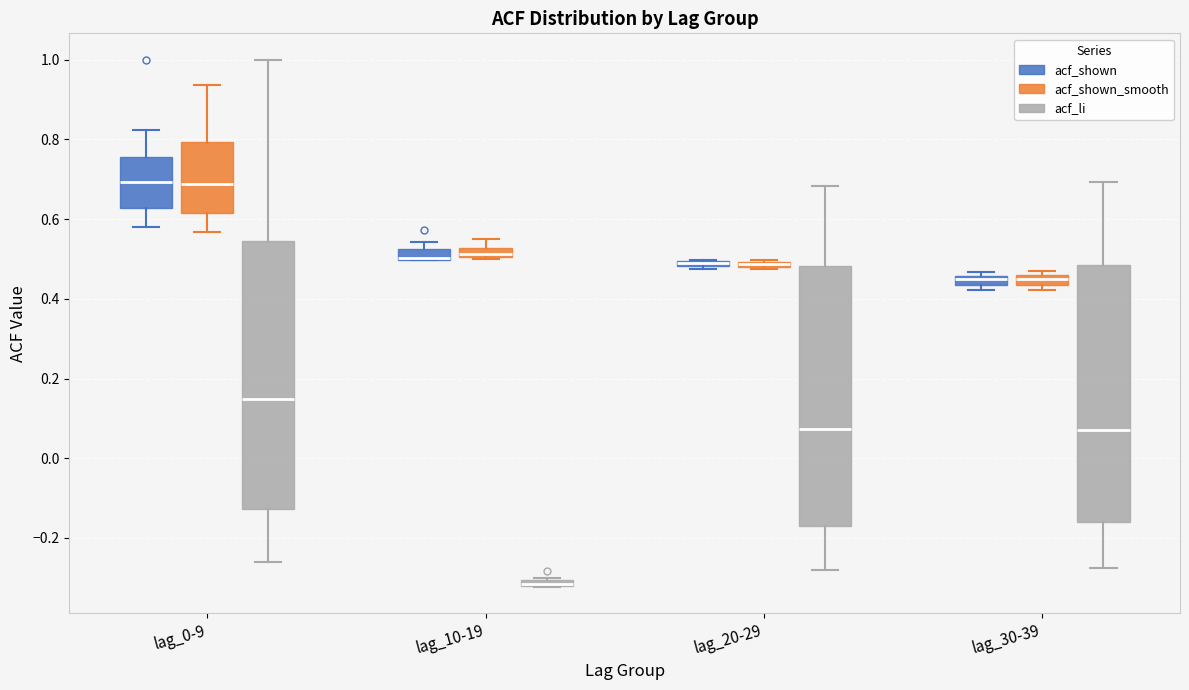

Where is the lower edge of the box for lag_30-39 (acf_shown_smooth) on the y-axis? The values are not printed on the chart, so give them approximately, as read against the axis.

0.44